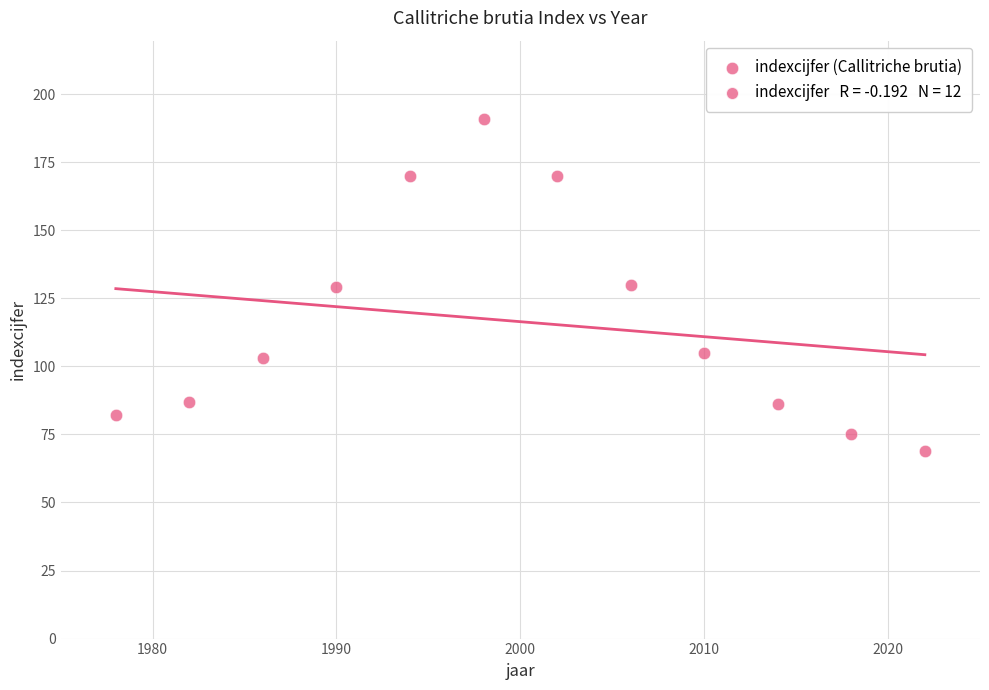

What is the average X value?

2000